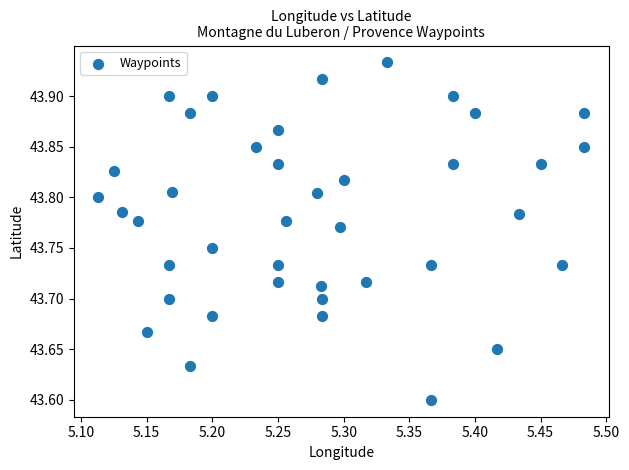

What is the range of X values (max minus min)?

0.4